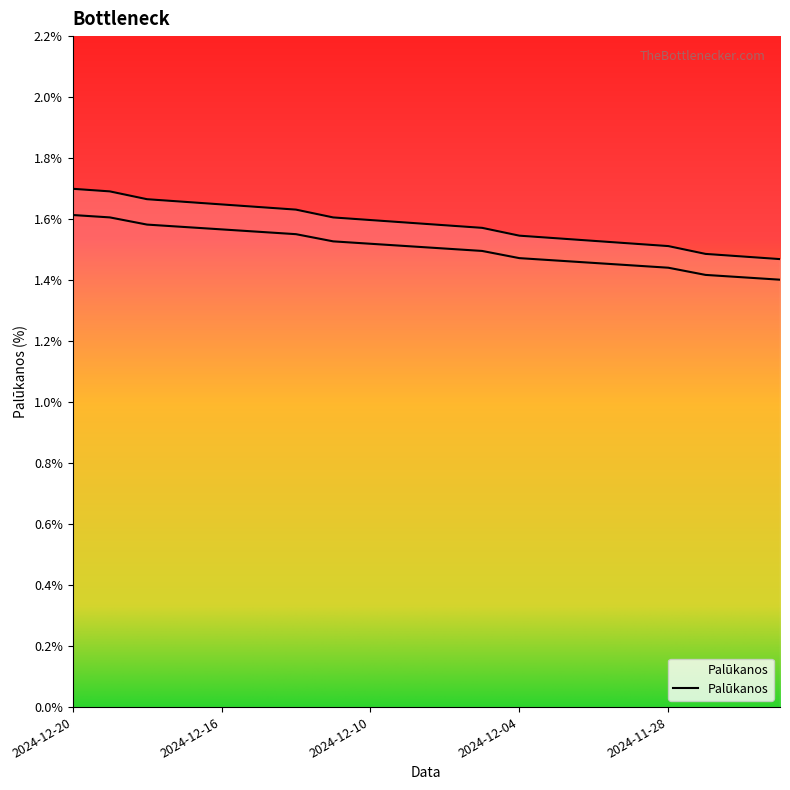

Is it true that the value at 2024-12-18 is 1.7?

True